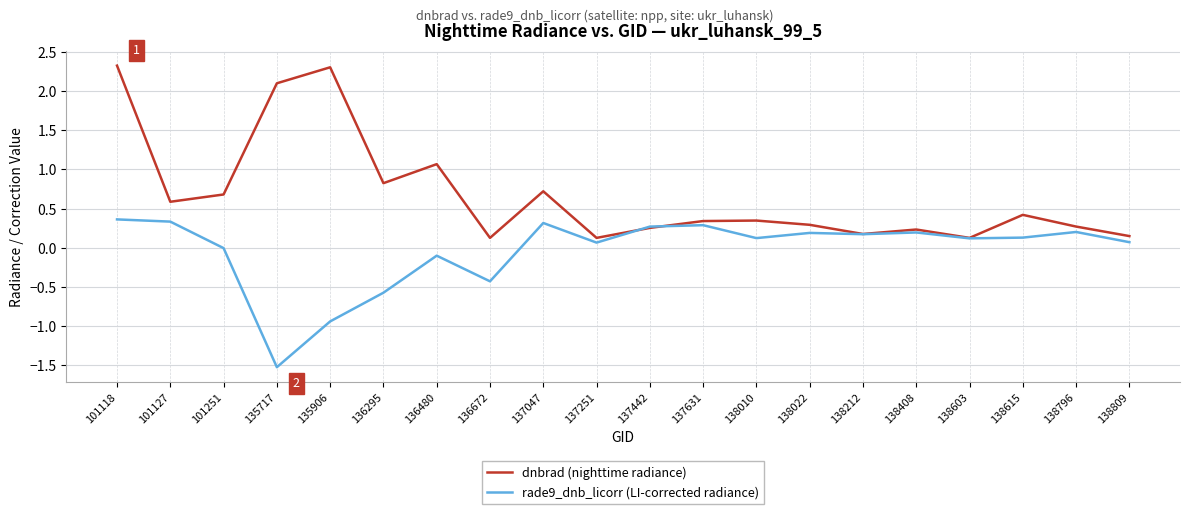

Between 101118 and 138022, which series saw the biggest shift?

dnbrad (nighttime radiance)